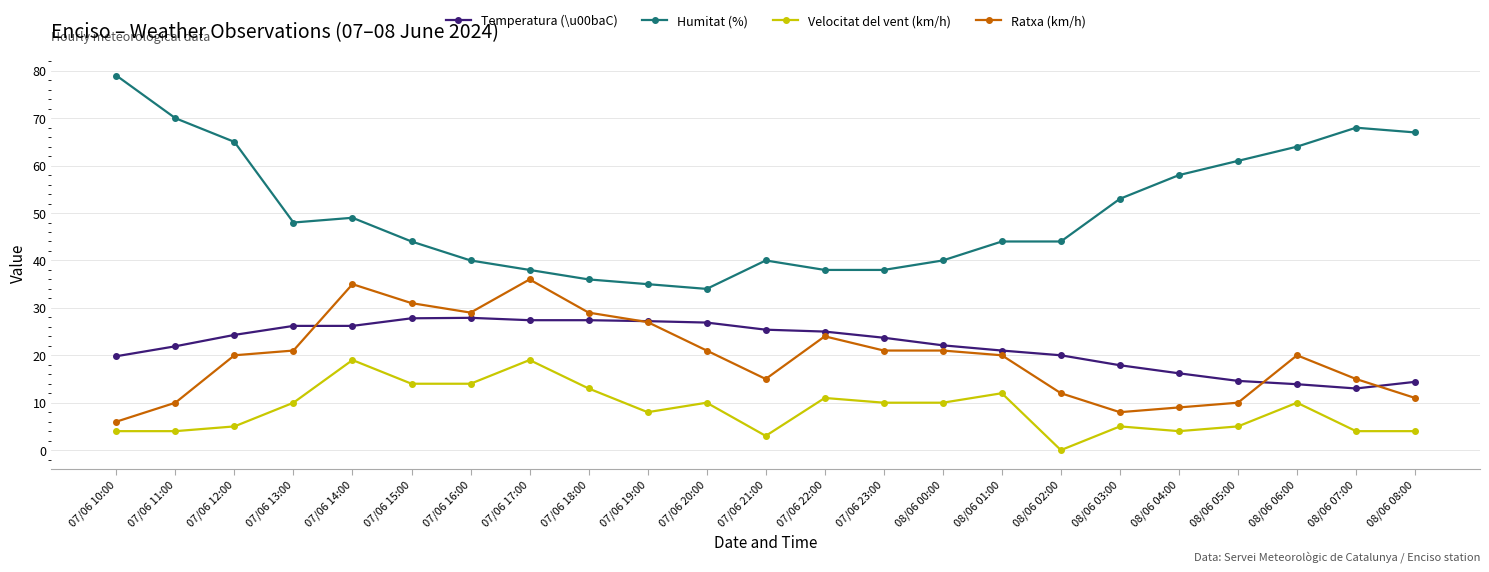

Which series has the widest spread of values?

Humitat (%)